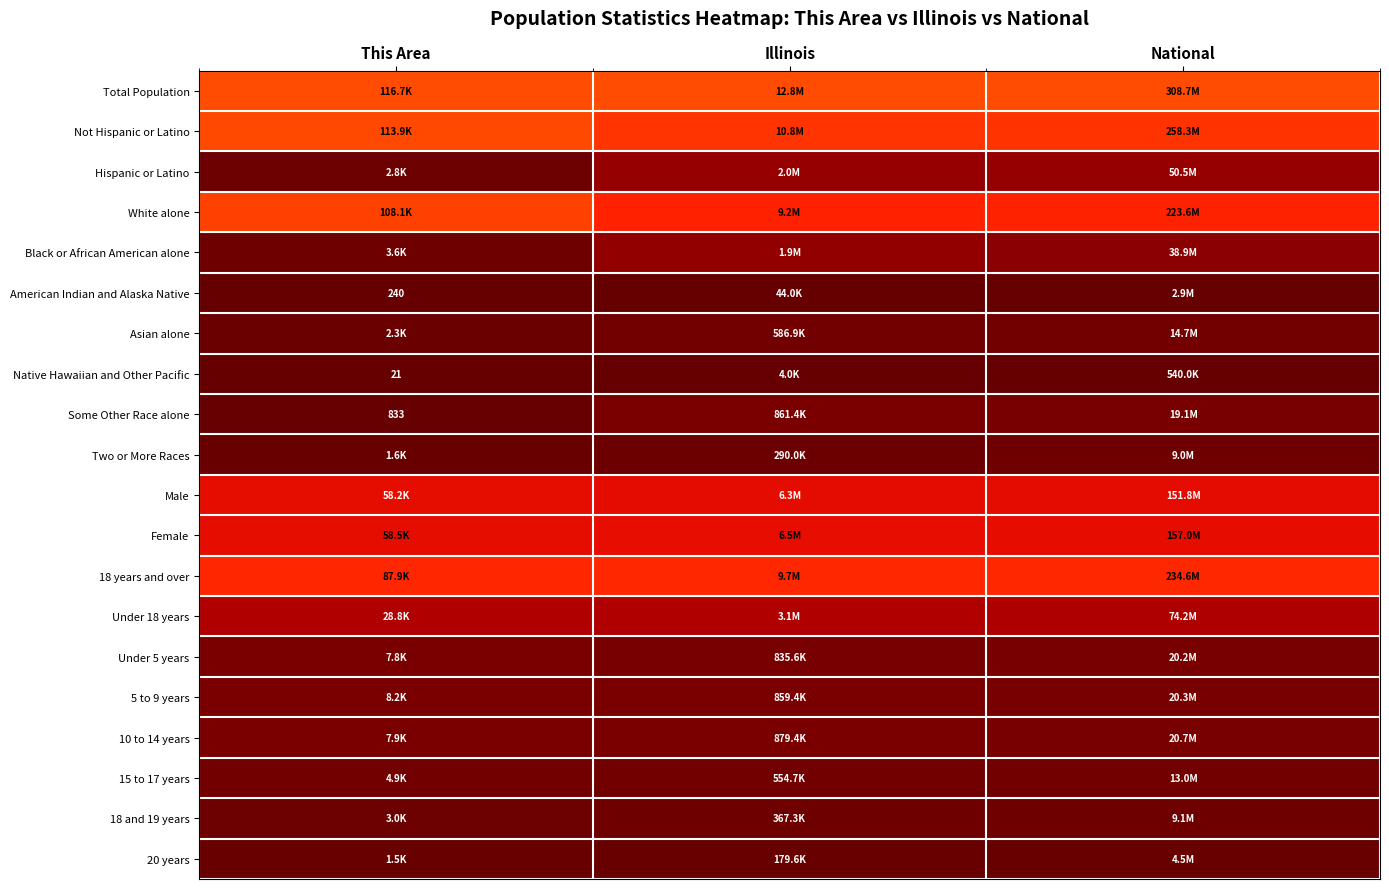

Where is 18 years and over nearest to the value 0?

This Area